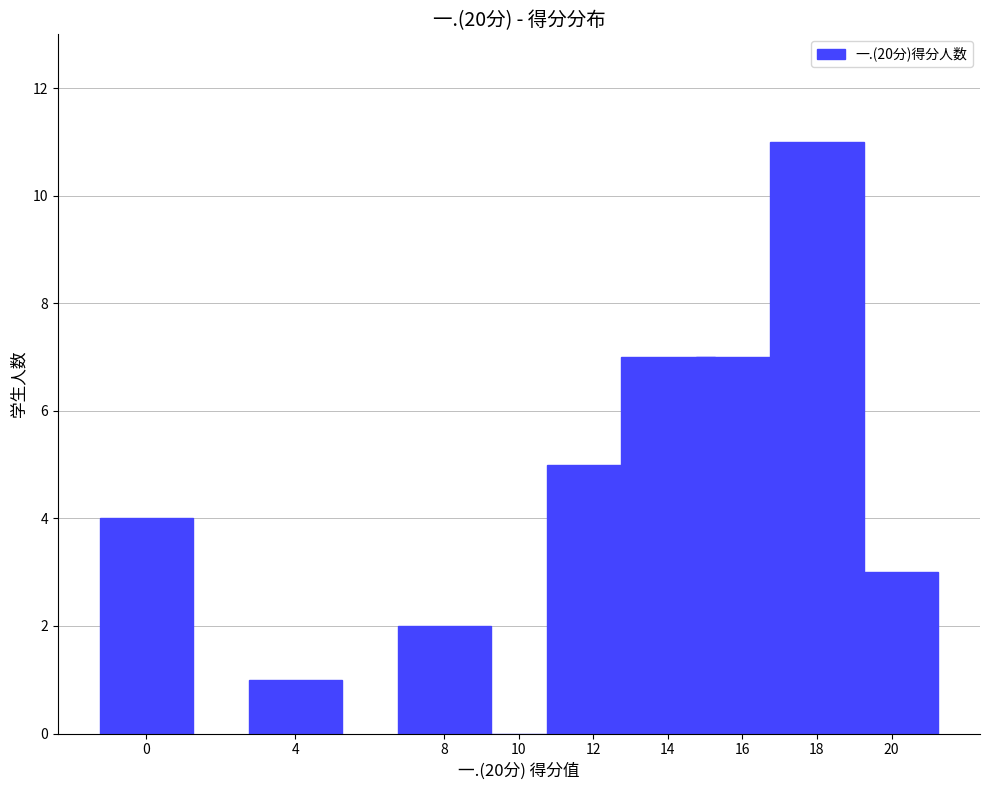

What is the sum of all values?

40